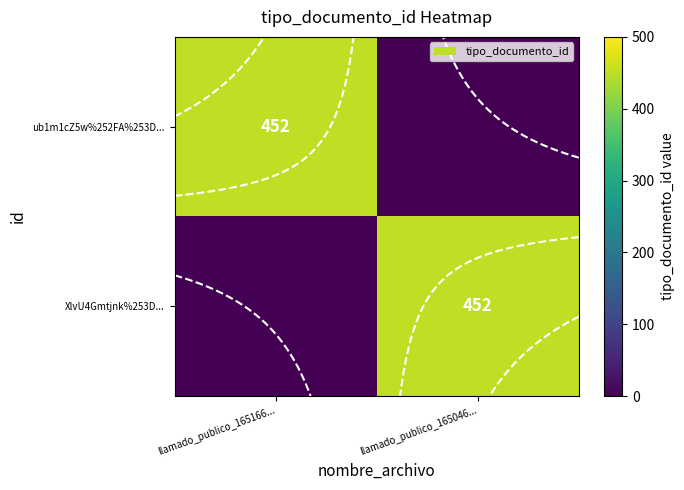

What is the highest value of the ub1m1cZ5w%252FA%253D... series?

452